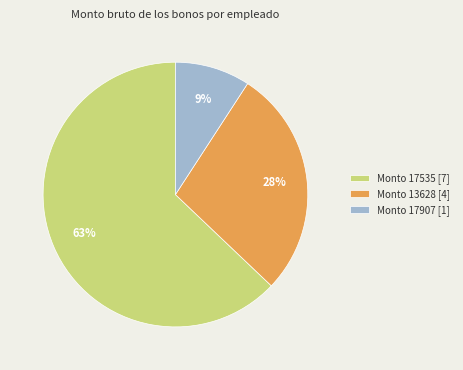

To the nearest percent, what is the difference between the largest and smallest slice percentages?

54%